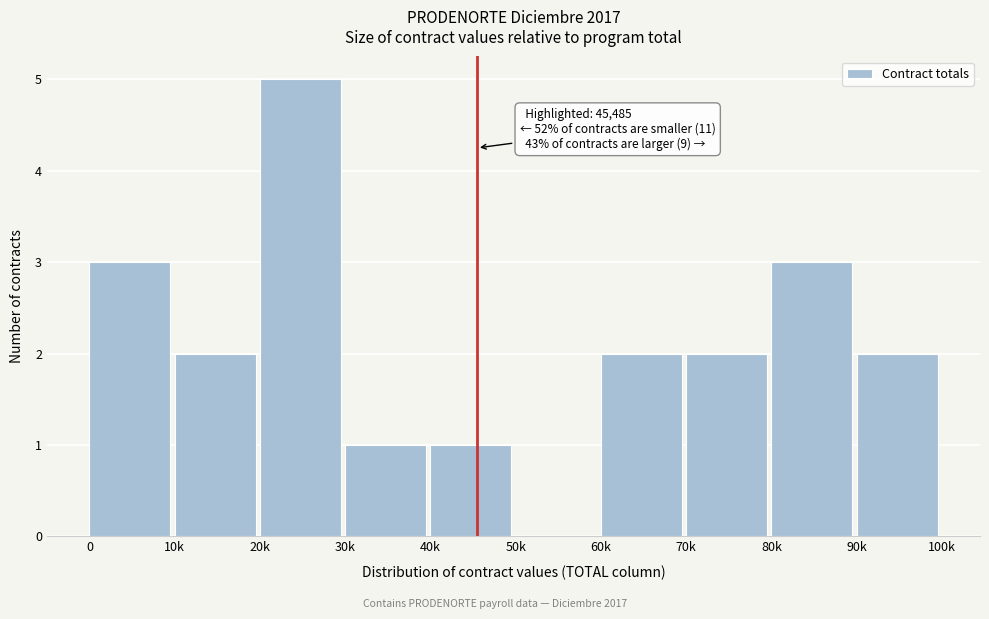

Reading left to right, list all the values displayed in this chart.

0=3	10k=2	20k=5	30k=1	40k=1	50k=0	60k=2	70k=2	80k=3	90k=2